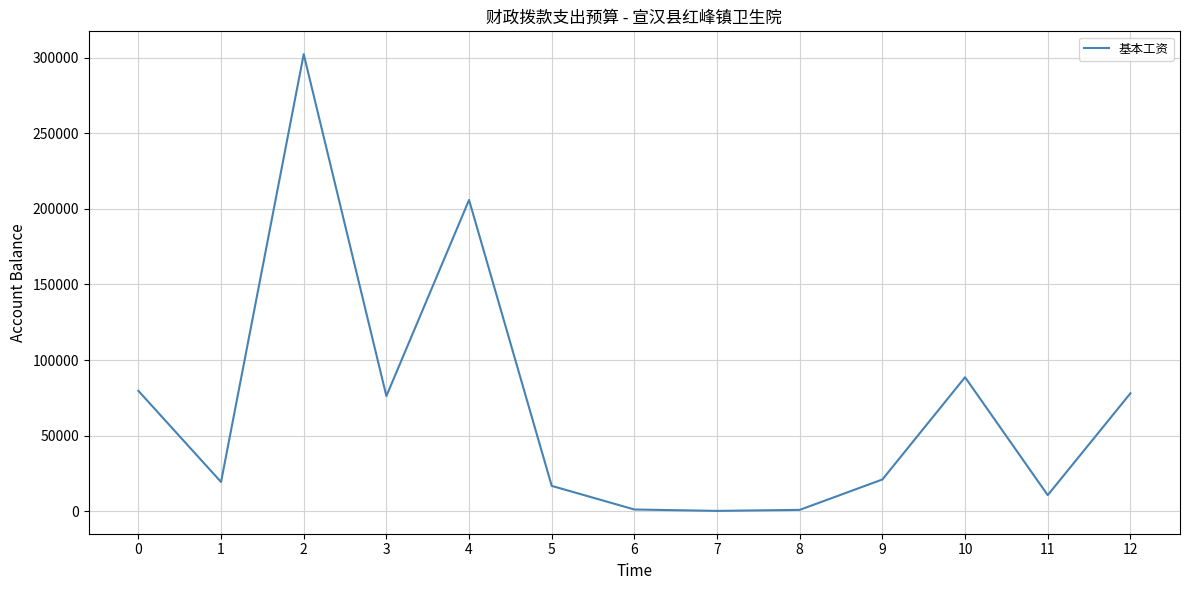

What is the greatest value displayed?

302340